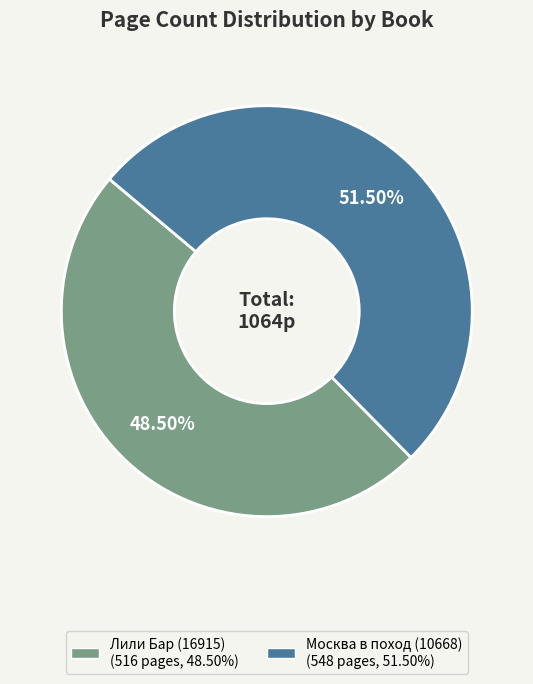

Between Лили Бар (16915) and Москва в поход (10668), which is larger?

Москва в поход (10668)